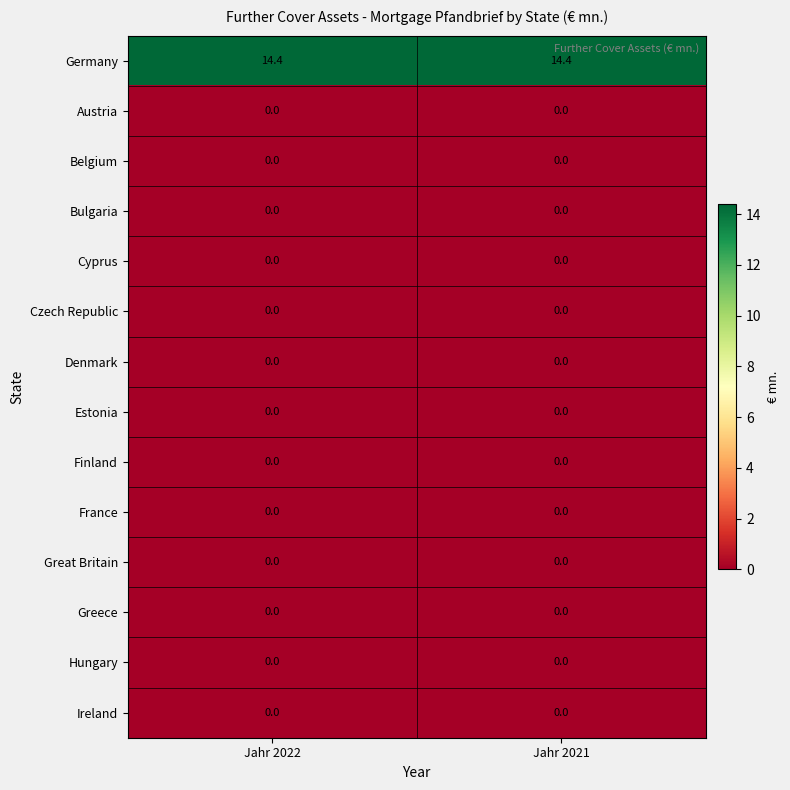

Which series has the largest total across all categories?

Germany